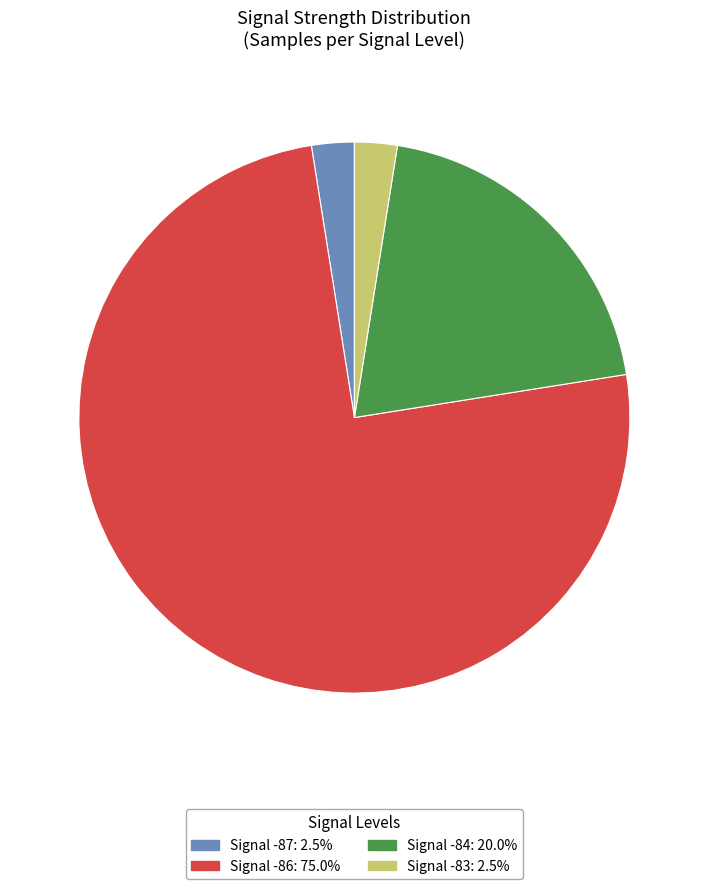

Is there a majority slice in this chart?

Yes